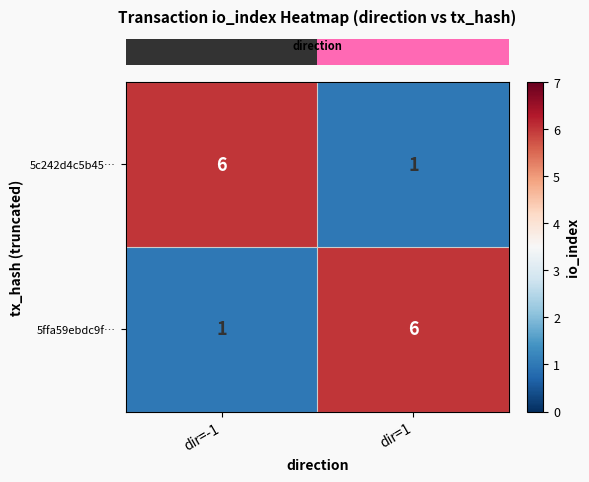

Rank the series at dir=1 from highest to lowest value.

5ffa59ebdc9f…, 5c242d4c5b45…